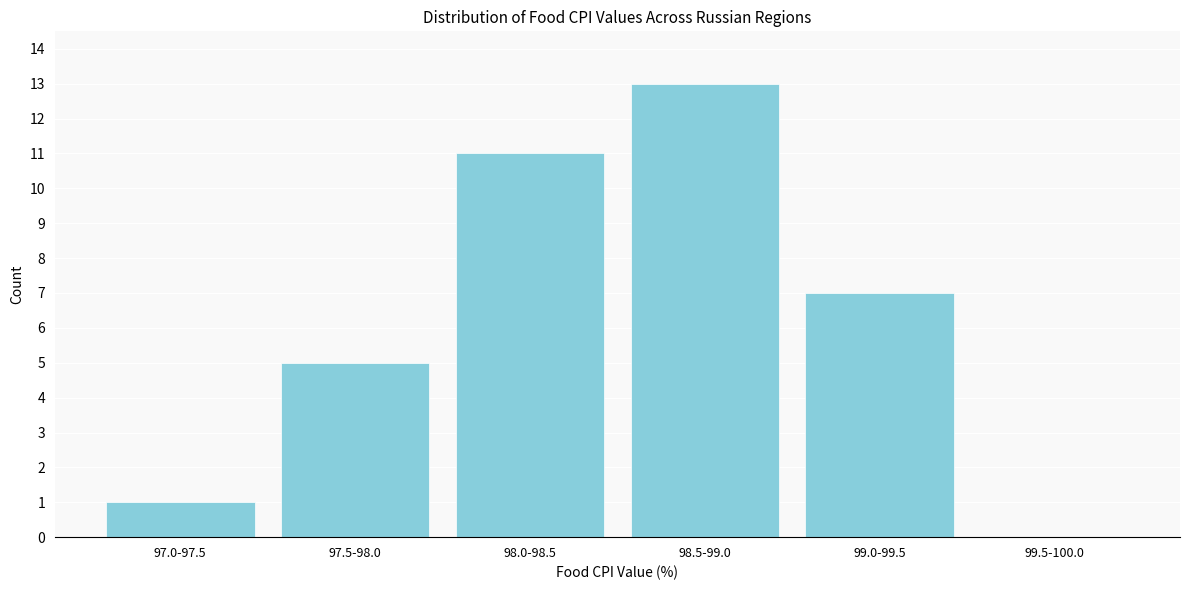

Reading right to left, transcribe all the data shown in this chart.

99.5-100.0=0	99.0-99.5=7	98.5-99.0=13	98.0-98.5=11	97.5-98.0=5	97.0-97.5=1